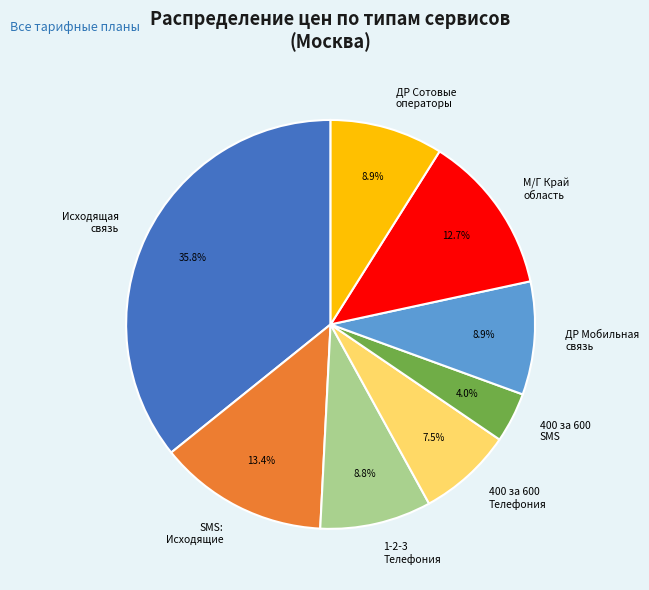

Combined, what portion of the pie is Исходящая связь and ДР Сотовые операторы?

44.7%